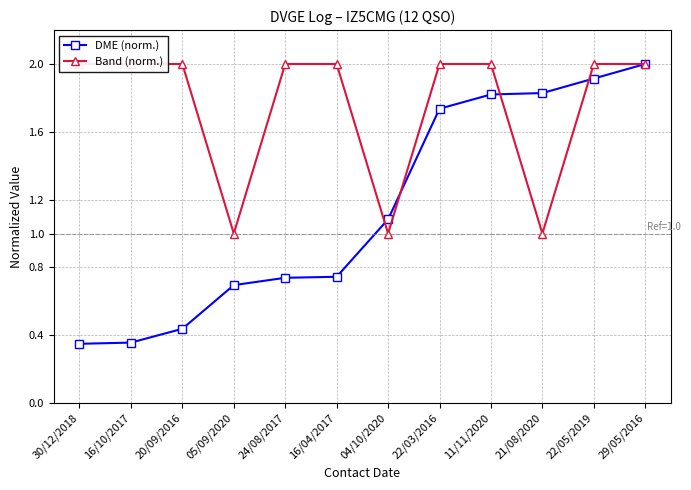

What is the value of the Band (norm.) point at the 9th from the left?

2.0